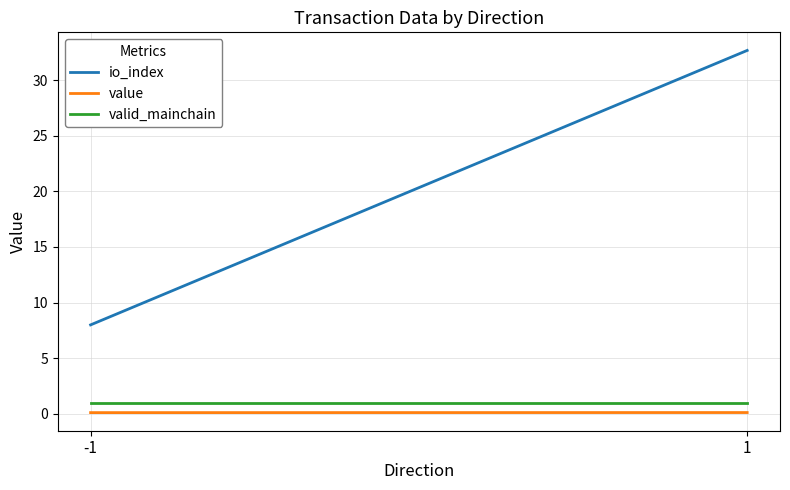

At which category does the chart reach its peak across all series?

1